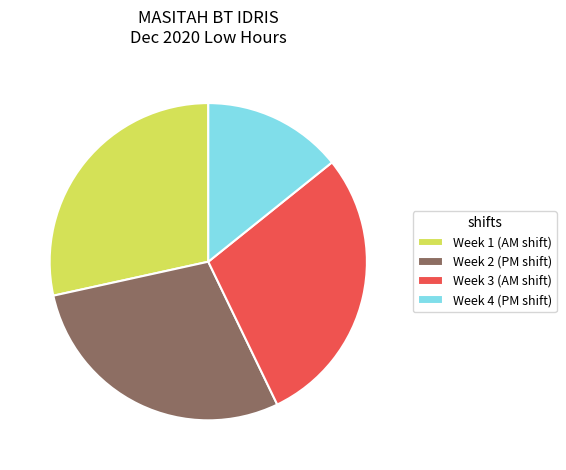

The Week 1 (AM shift) slice represents 42% of the pie. True or false?

False